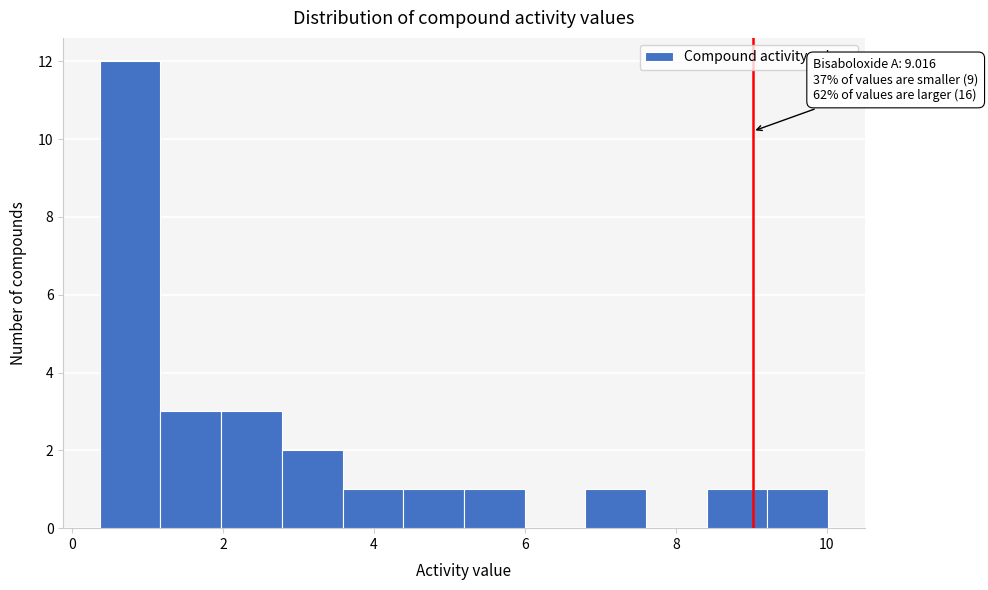

Which range on the x-axis has the tallest bar?

0.4 to 1.2